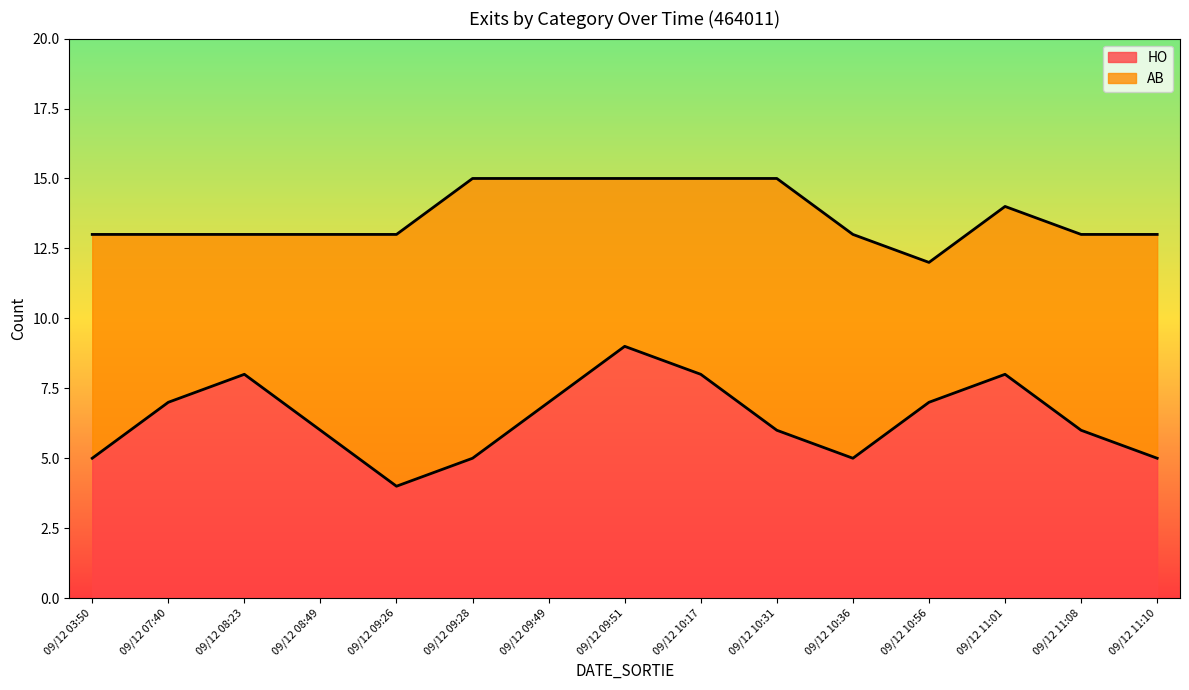

The chart shows a value of 7 at 09/12 09:49. True or false?

True